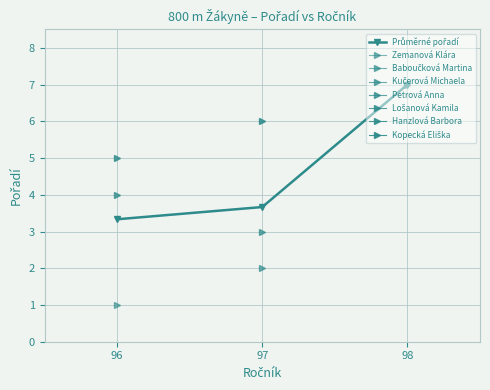

The chart shows a value of 1.0 at 96. True or false?

False